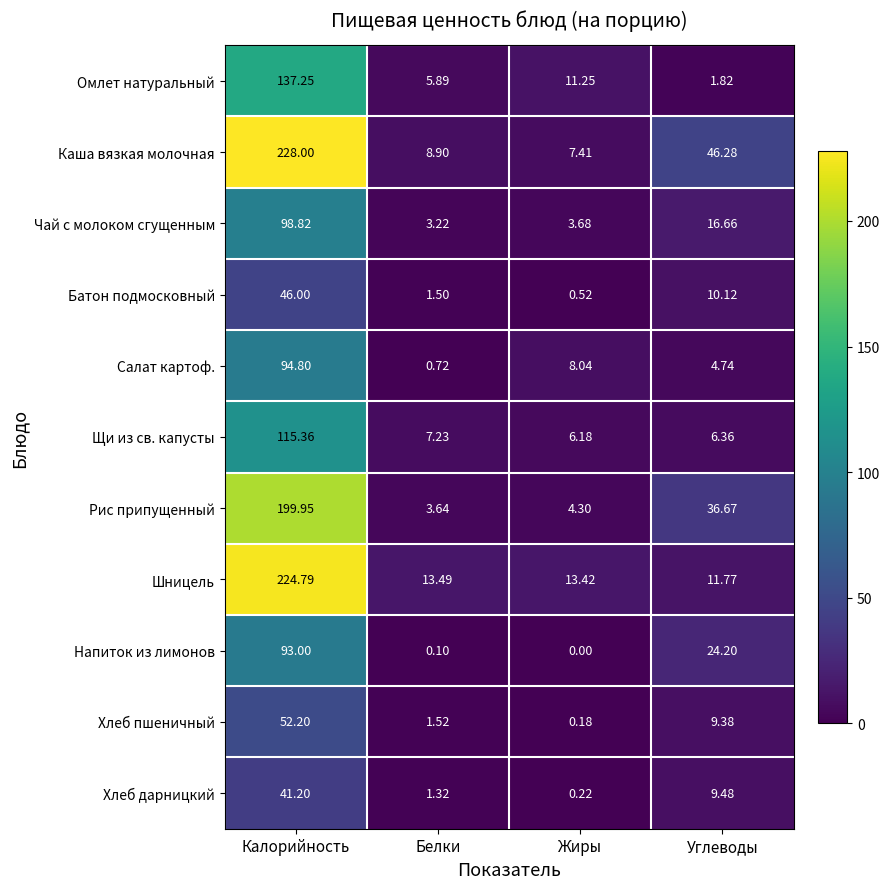

List the series in order of their peak value, highest first.

Каша вязкая молочная, Шницель, Рис припущенный, Омлет натуральный, Щи из св. капусты, Чай с молоком сгущенным, Салат картоф., Напиток из лимонов, Хлеб пшеничный, Батон подмосковный, Хлеб дарницкий